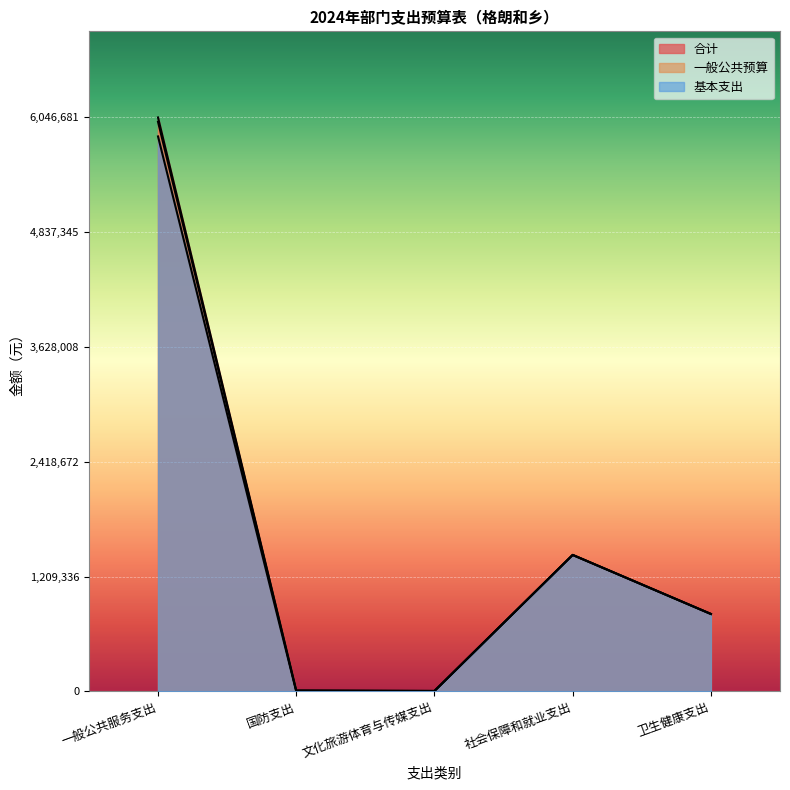

What are all the series names shown in the legend?

合计, 一般公共预算, 基本支出